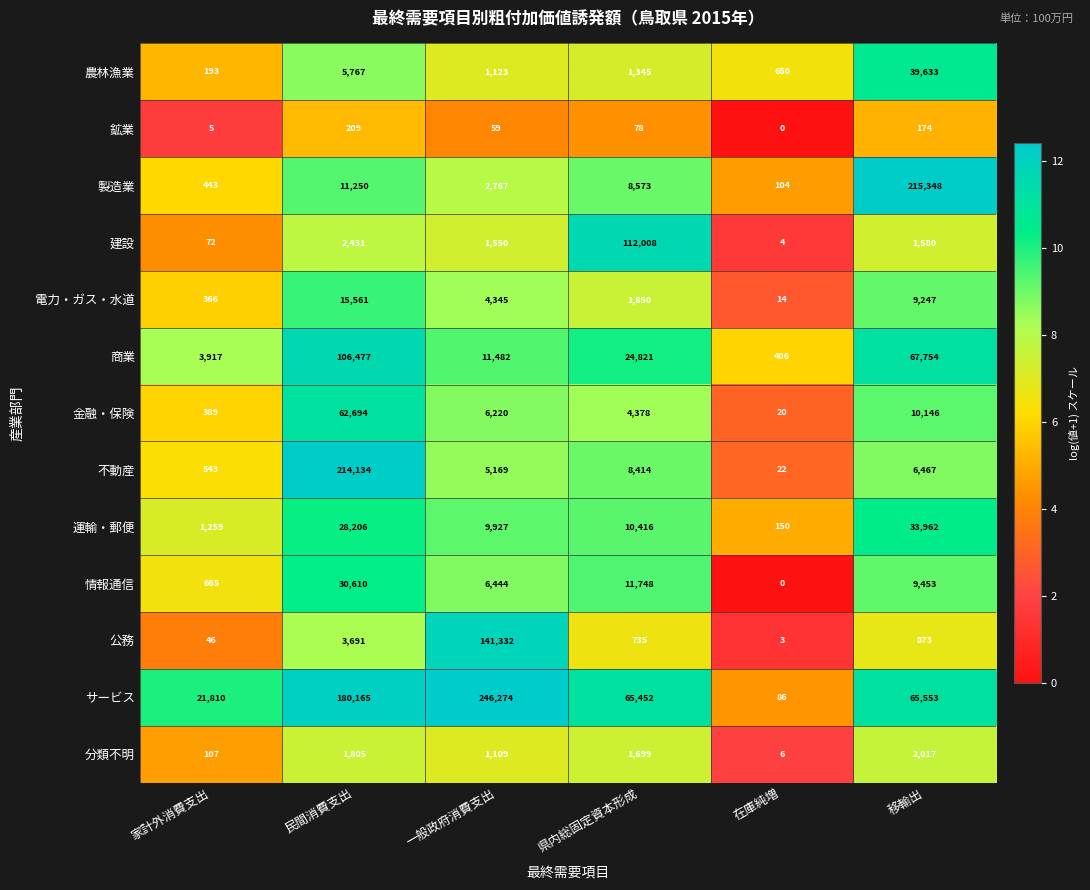

What is the approximate value of 電力・ガス・水道 at 県内総固定資本形成?

1850